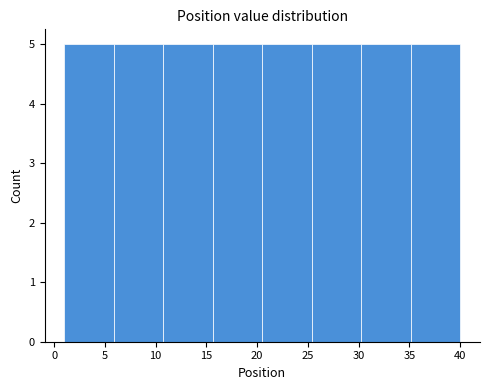

Reading left to right, transcribe this chart: for each bar, give the range it covers on the x-axis and its height. Neither the bar edges nor the heights are printed on the chart, so give them approximately, as read against the axes.

1.0 to 6.0: 5
6.0 to 11.0: 5
11.0 to 15.5: 5
15.5 to 20.5: 5
20.5 to 25.5: 5
25.5 to 30.5: 5
30.5 to 35.0: 5
35.0 to 40.0: 5